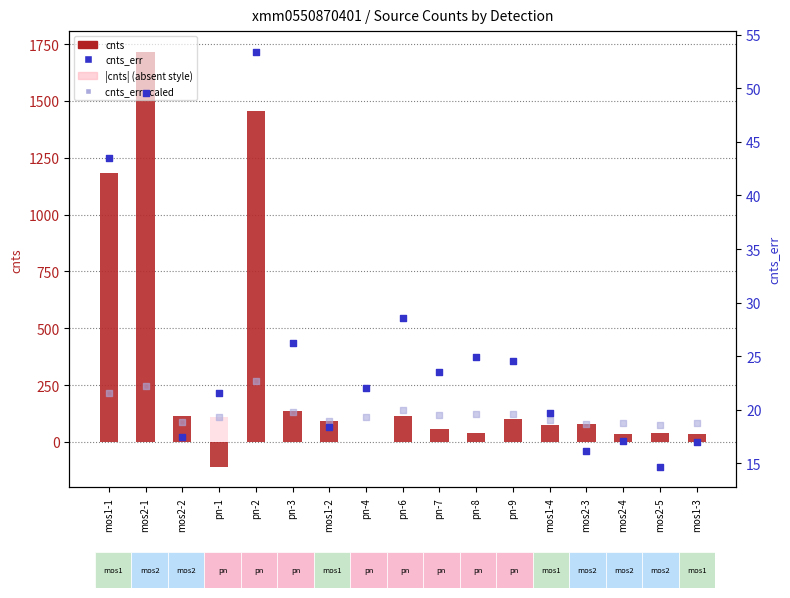

Which series contains the highest Y value?

cnts